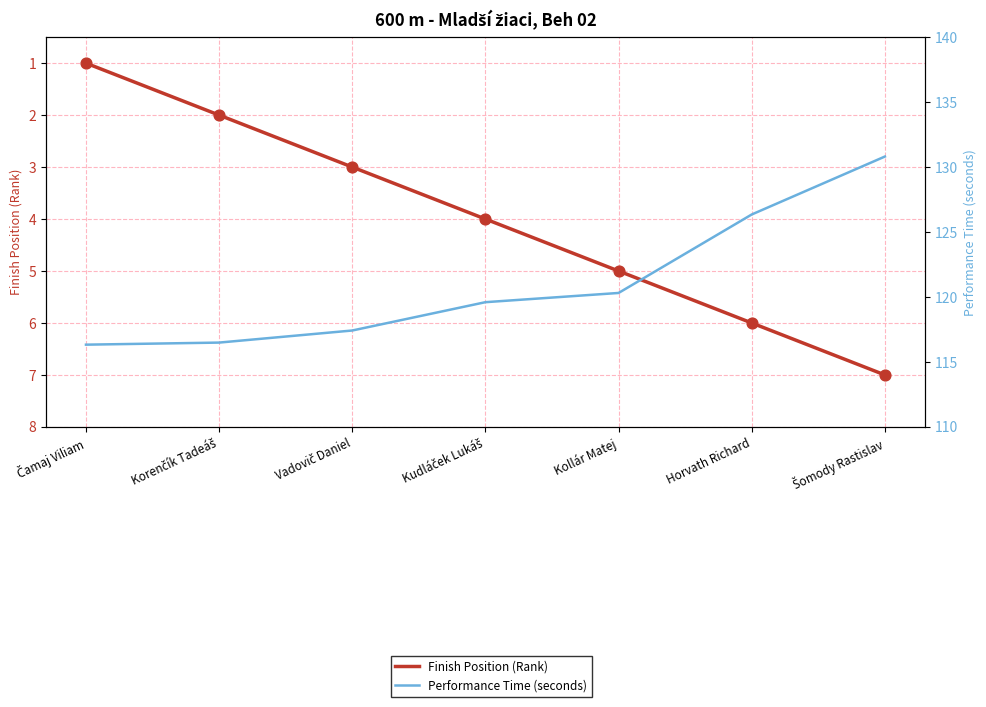

Which series has the widest spread of Y values?

Performance Time (seconds)